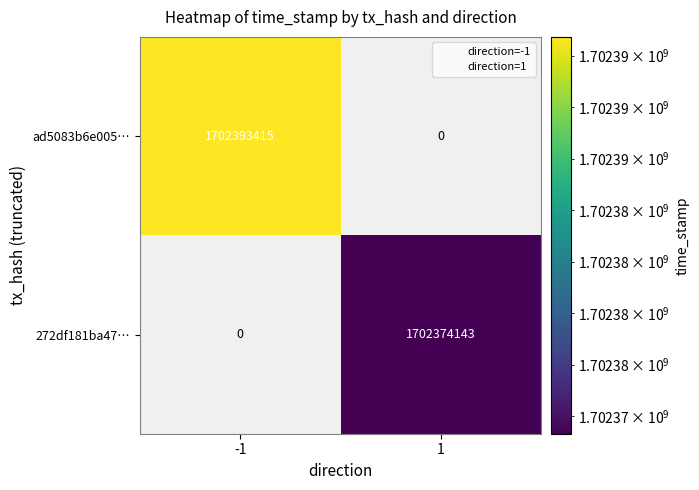

Reading left to right, extract all data points from this chart.

ad5083b6e005…: 1702393415	0
272df181ba47…: 0	1702374143